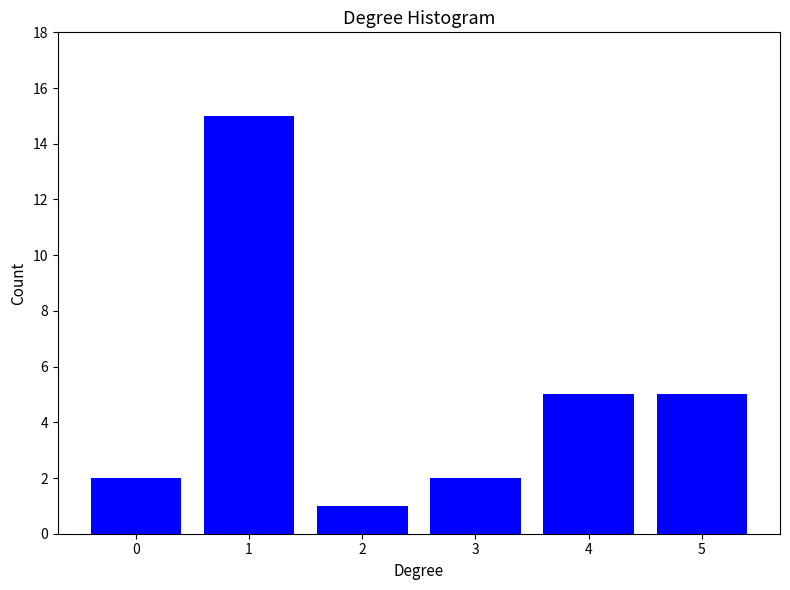

Reading left to right, list all the values displayed in this chart.

0=2	1=15	2=1	3=2	4=5	5=5